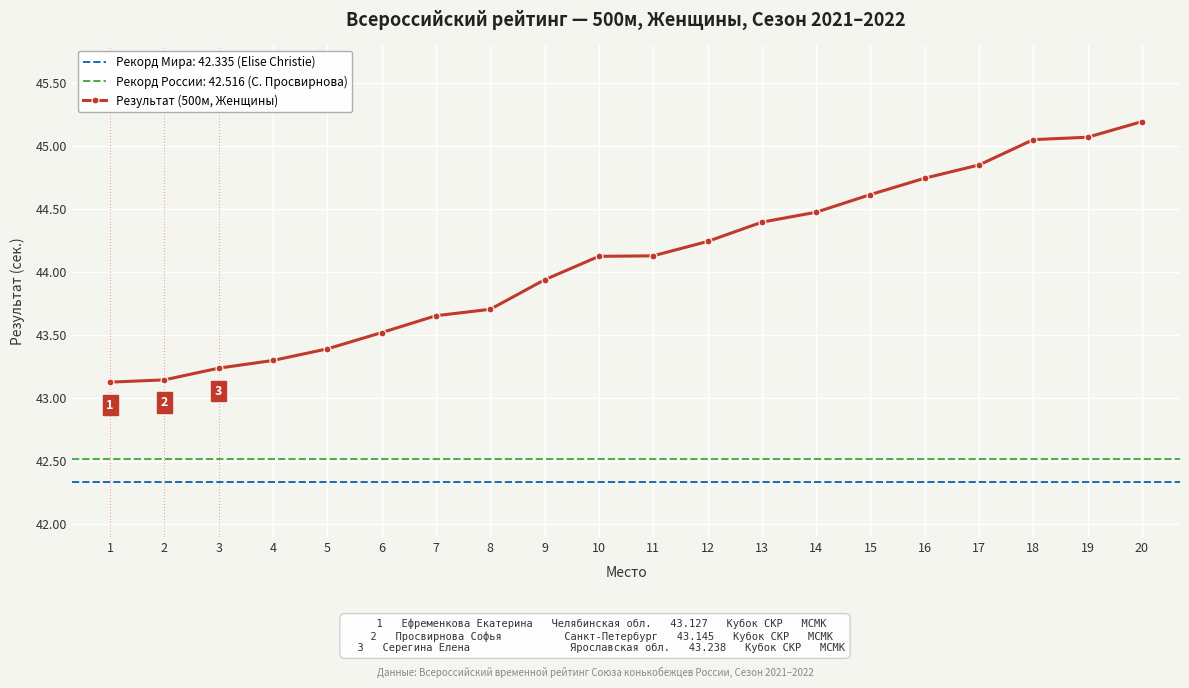

Reading left to right, what are all the values shown in this chart?

1=43.1	2=43.1	3=43.2	4=43.3	5=43.4	6=43.5	7=43.7	8=43.7	9=43.9	10=44.1	11=44.1	12=44.2	13=44.4	14=44.5	15=44.6	16=44.7	17=44.9	18=45.1	19=45.1	20=45.2